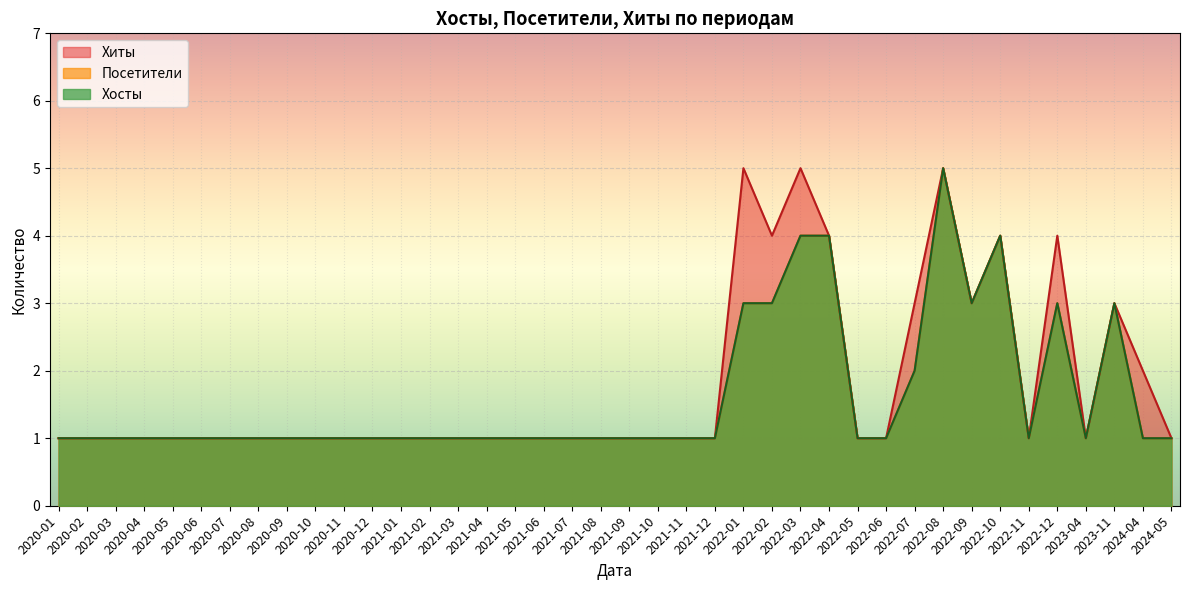

Rank the series at 2022-01 from highest to lowest value.

Хиты, Хосты, Посетители